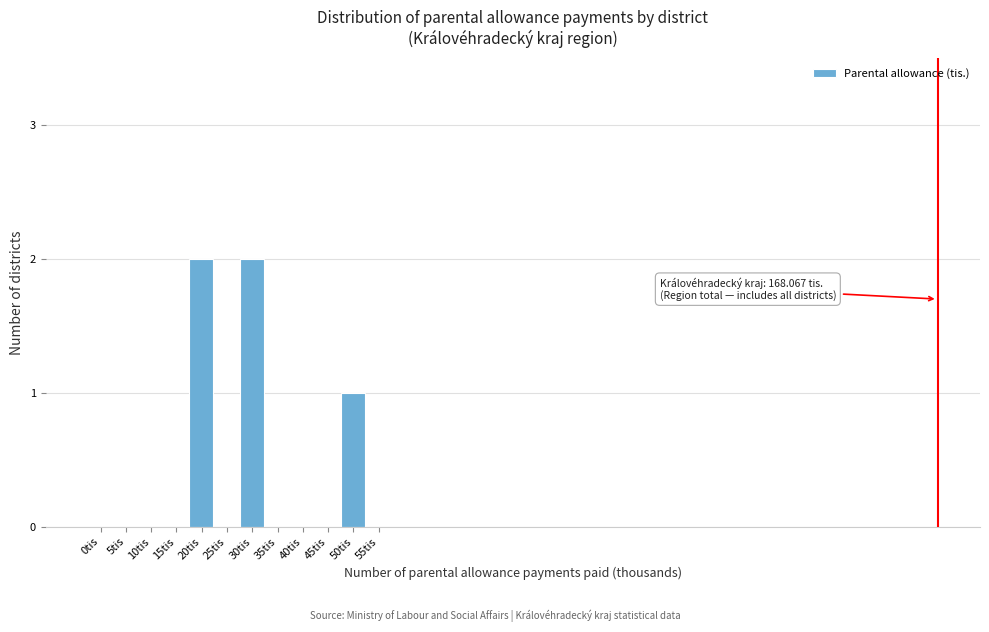

Reading left to right, transcribe all the data shown in this chart.

0tis=0	5tis=0	10tis=0	15tis=0	20tis=2	25tis=0	30tis=2	35tis=0	40tis=0	45tis=0	50tis=1	55tis=0